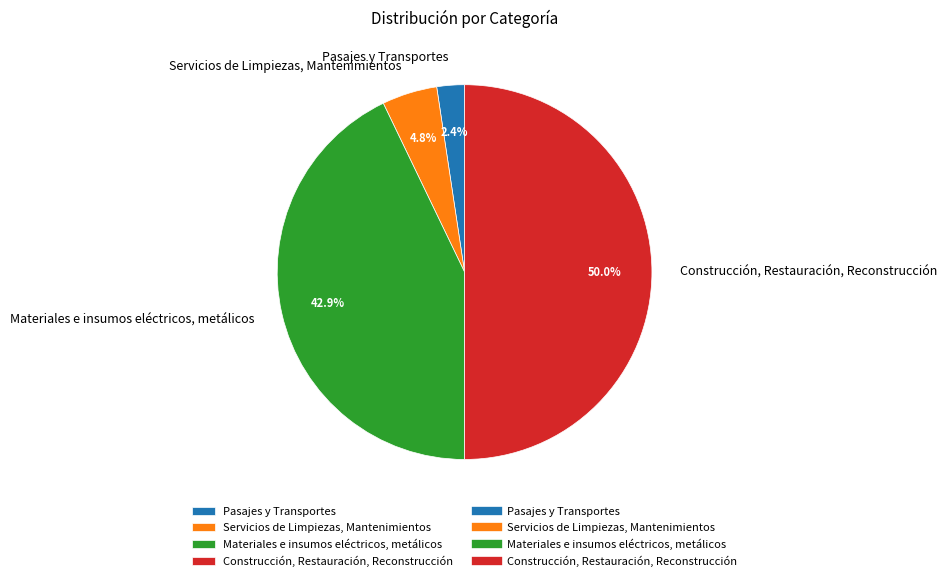

Which has a higher value, Servicios de Limpiezas, Mantenimientos or Pasajes y Transportes?

Servicios de Limpiezas, Mantenimientos